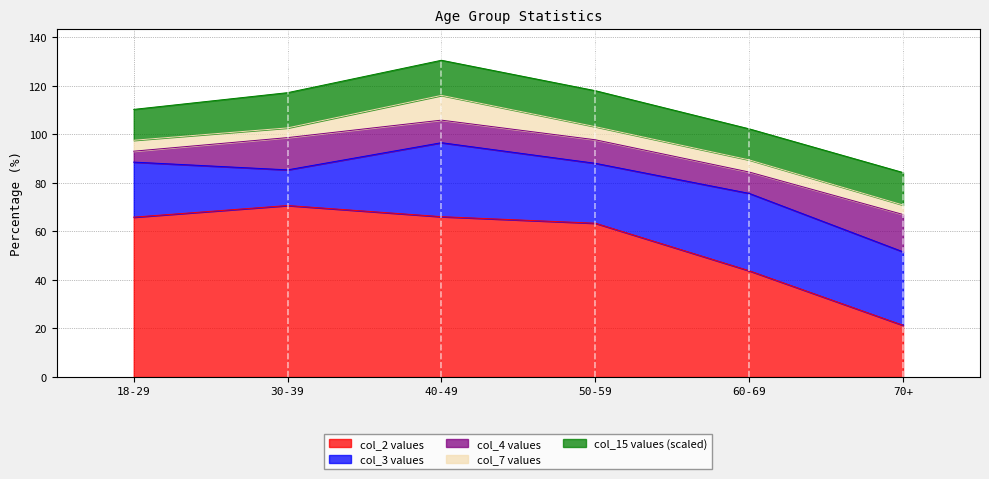

What is the total value across all series at 70+?

84.3